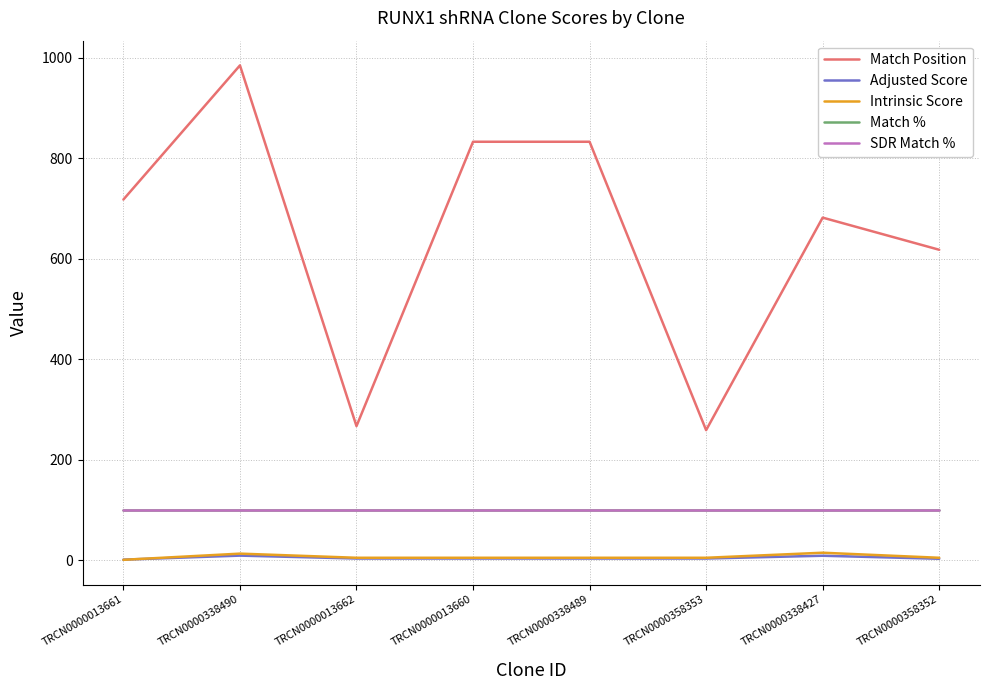

Does the chart display data point markers on the line(s)?

No